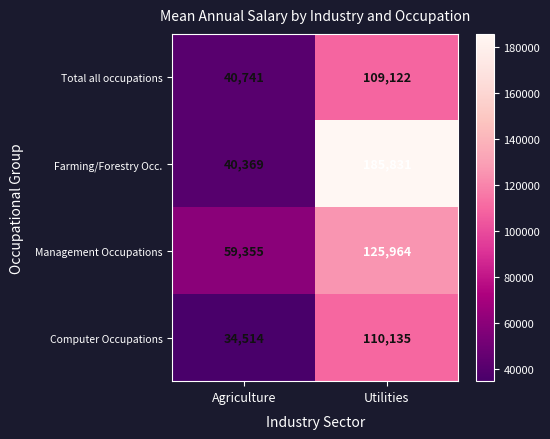

What is the spread (max minus min) of values at Utilities?

76709